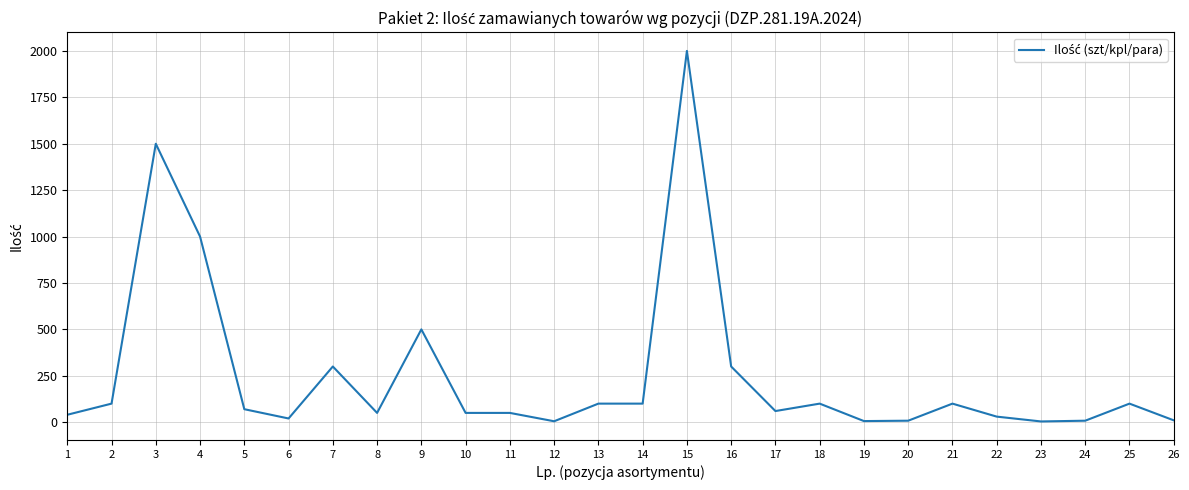

Is it true that the value at 4 is 1000?

True